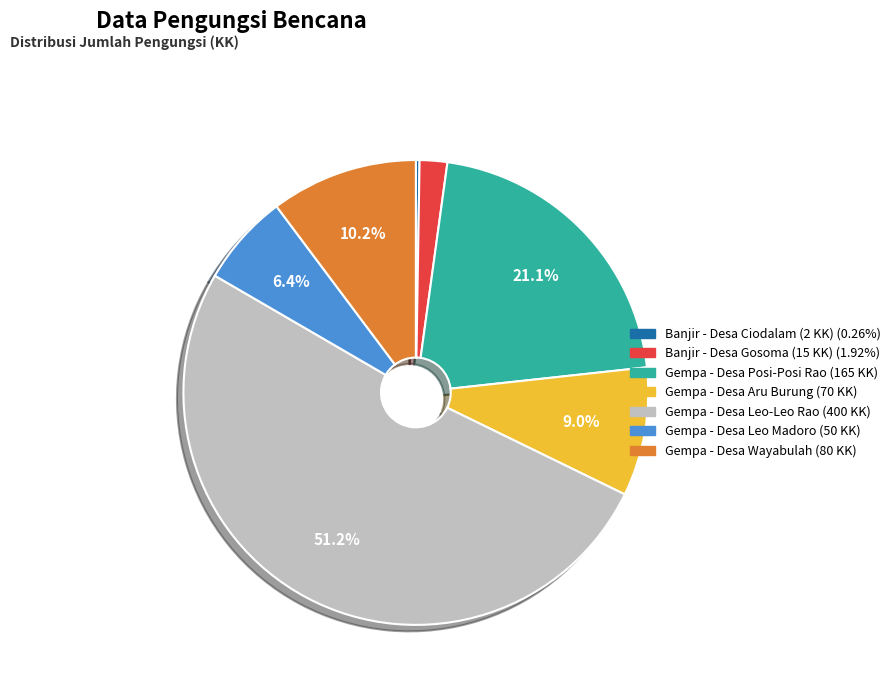

The Gempa - Desa Leo-Leo Rao (400 KK) slice represents 51% of the pie. True or false?

True